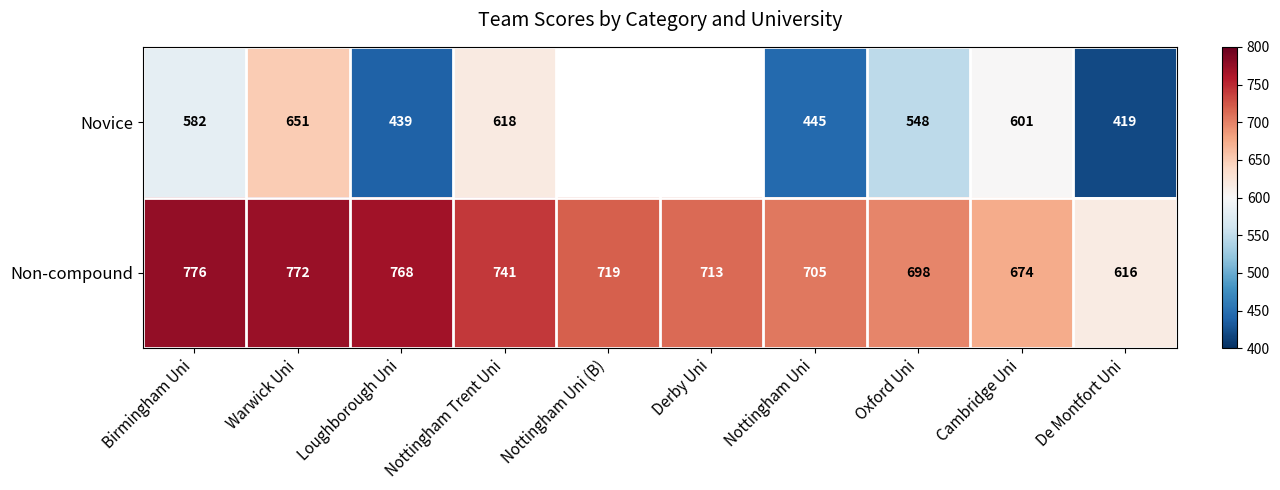

List the labels in order of Non-compound value, largest first.

Birmingham Uni, Warwick Uni, Loughborough Uni, Nottingham Trent Uni, Nottingham Uni (B), Derby Uni, Nottingham Uni, Oxford Uni, Cambridge Uni, De Montfort Uni